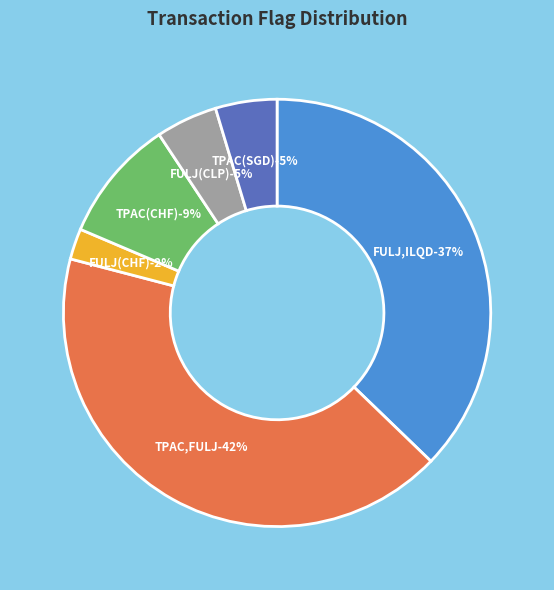

What portion of the pie excludes 13?

99.9%